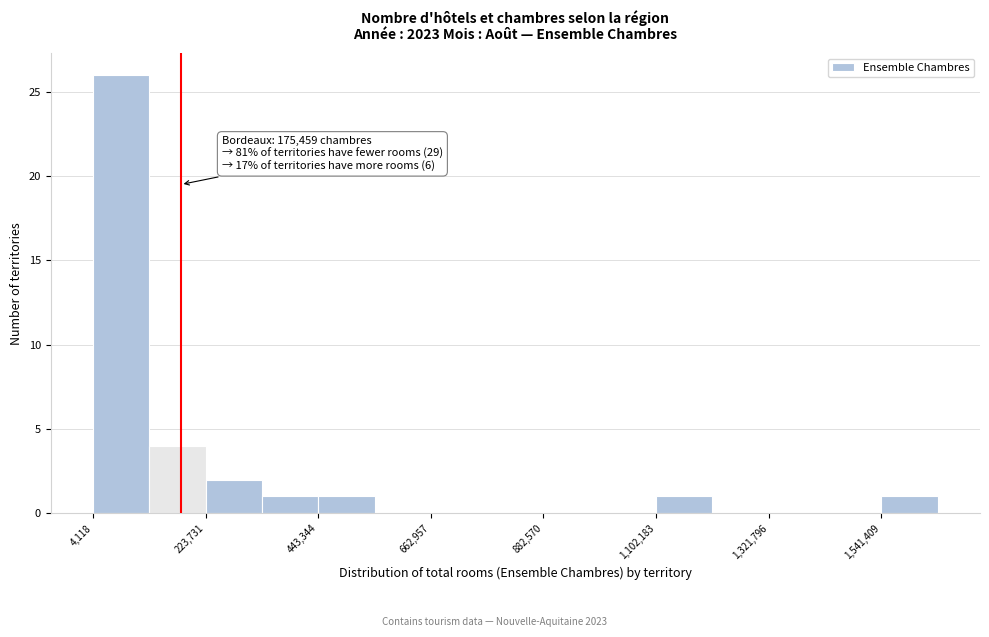

Around what value on the x-axis is the tallest bar? Give the approximate position of its centre, as read against the axis.

50000